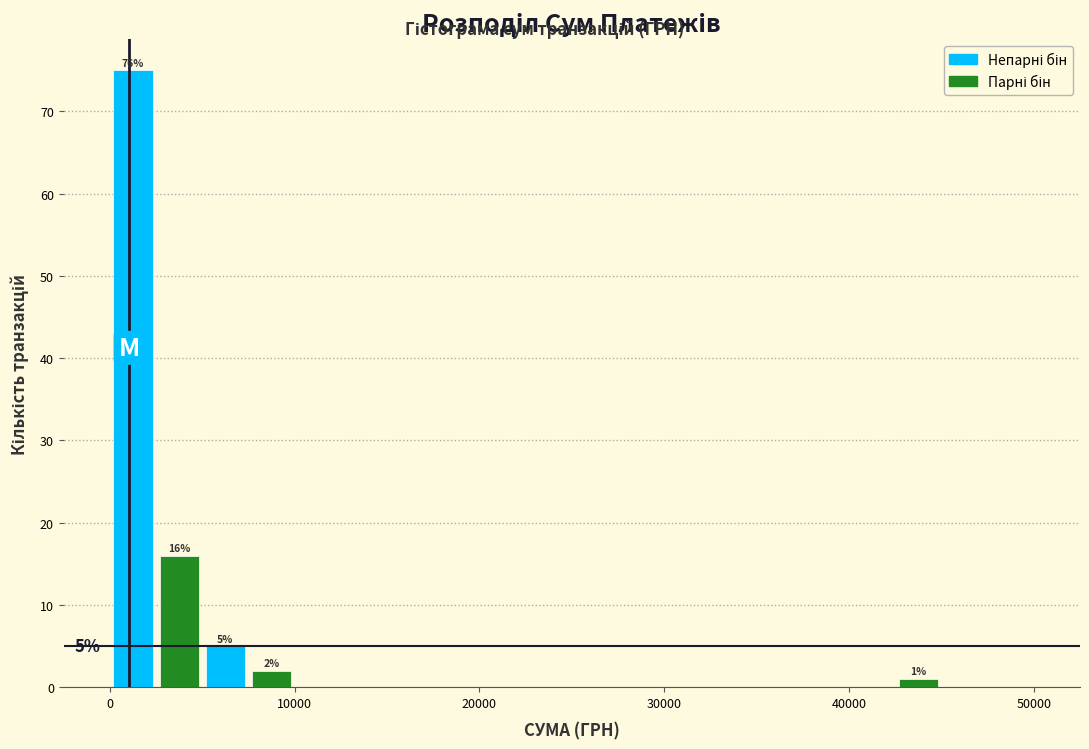

Read against the x-axis, roughly where is the centre of the tallest bar?

1000